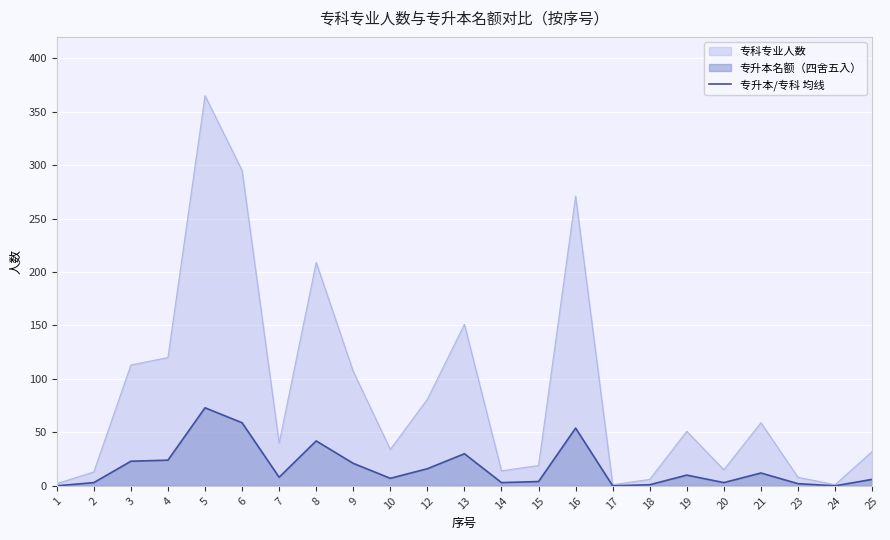

The chart shows a value of 2 at 2. True or false?

False